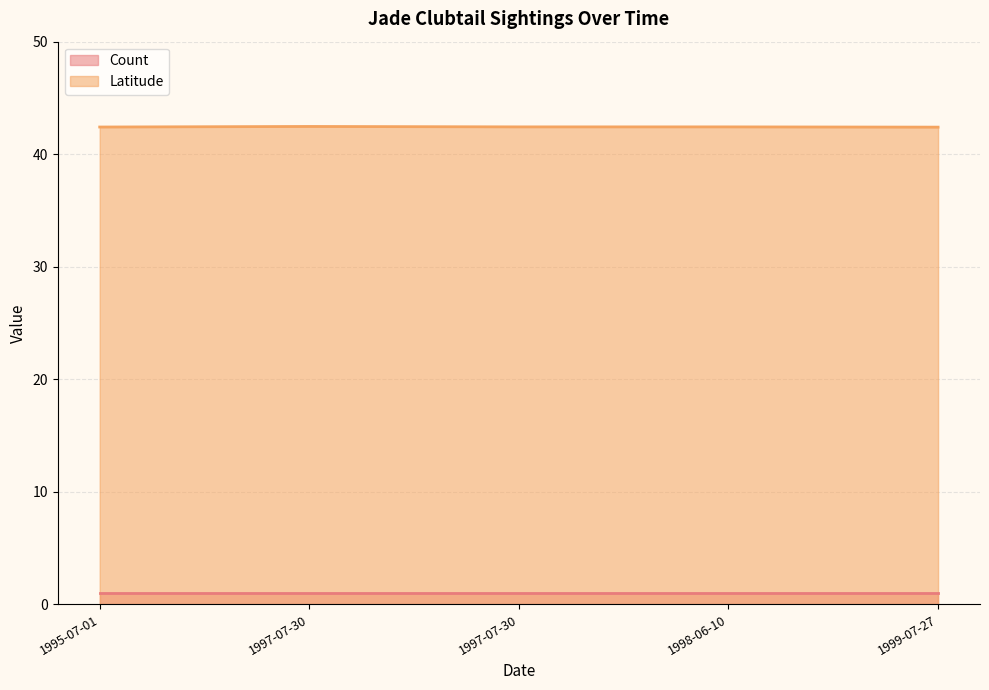

Between 1999-07-27 and 1998-06-10, which is larger?

1998-06-10